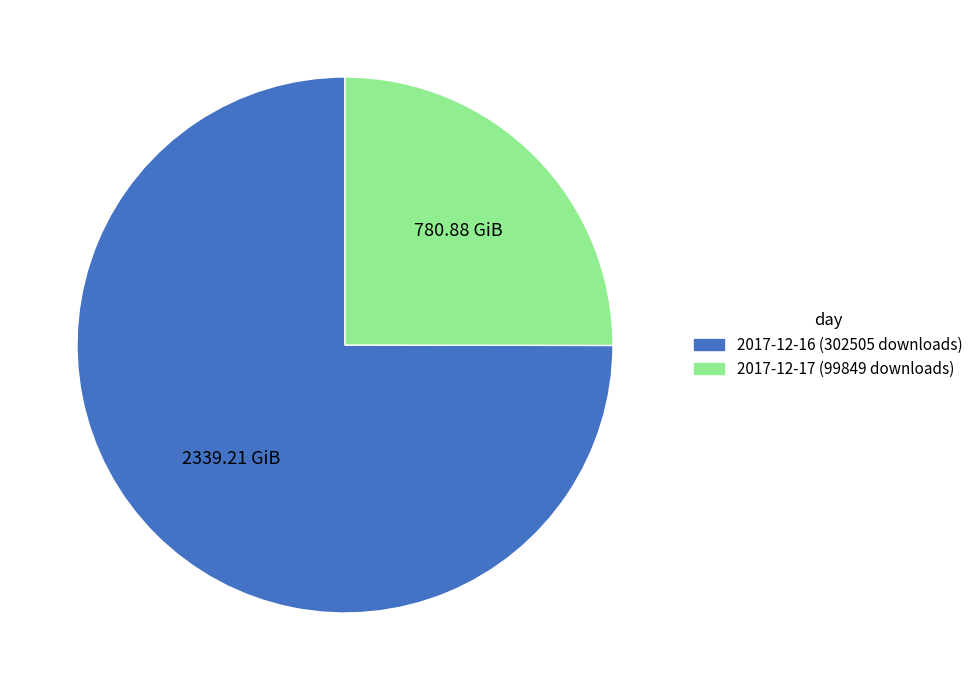

Is the sum of 2017-12-17 (99849 downloads) and 2017-12-16 (302505 downloads) greater than half?

Yes